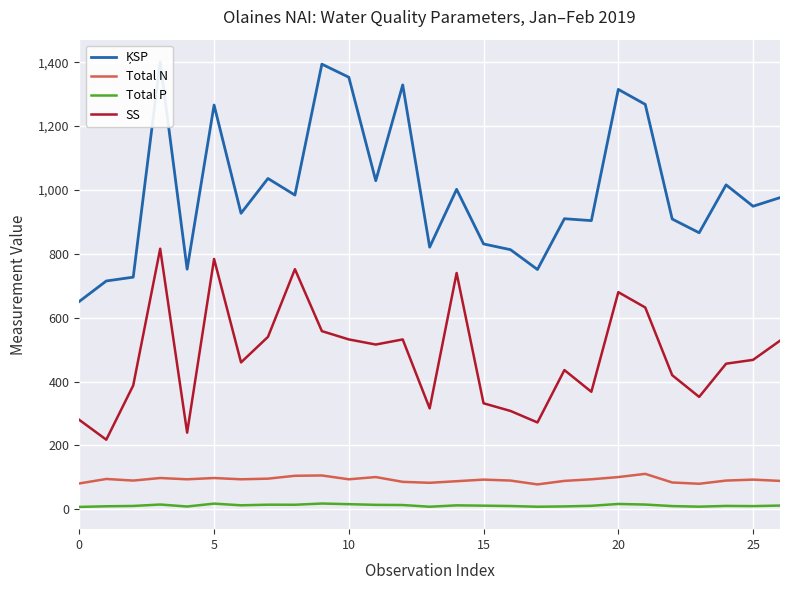

True or false: Total N and Total P intersect in this chart.

False